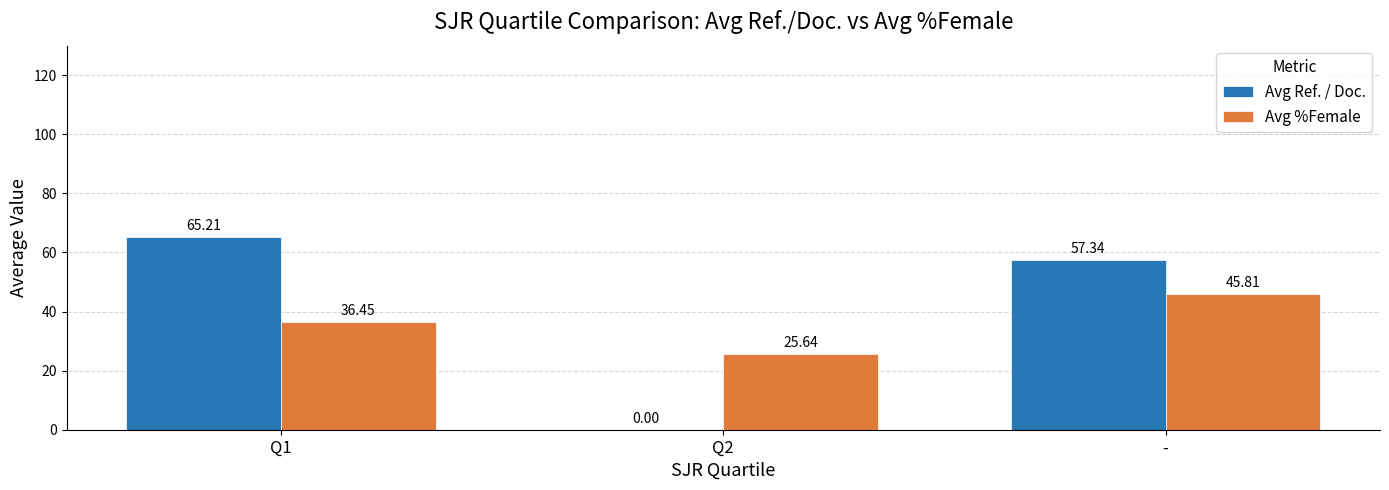

At which label does Avg %Female reach its peak?

-